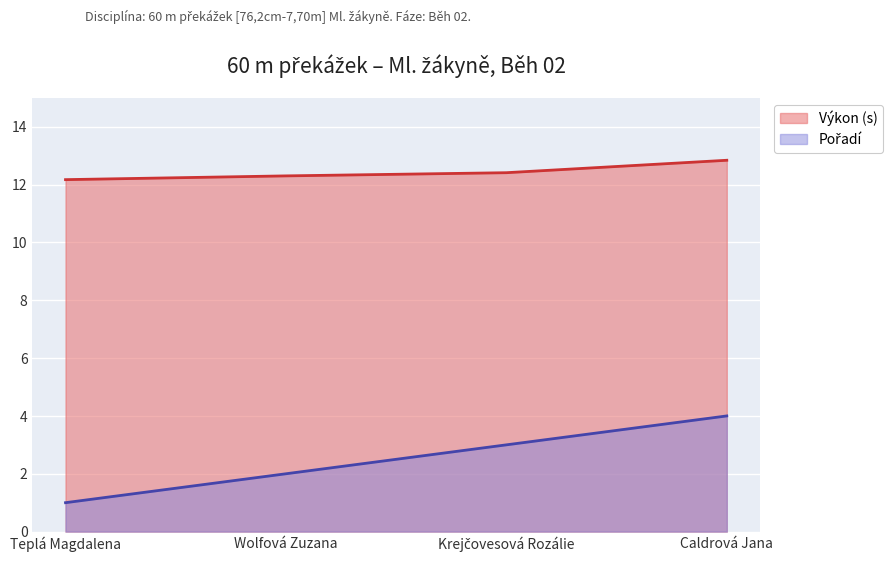

At how many categories does at least one series exceed 10?

4